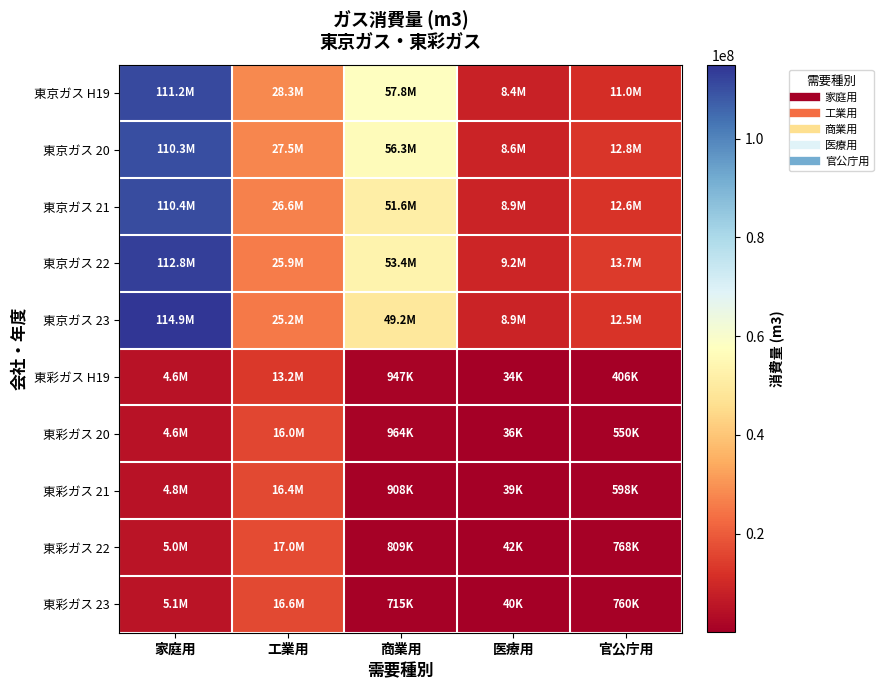

At which category is the sum across all series the highest?

家庭用